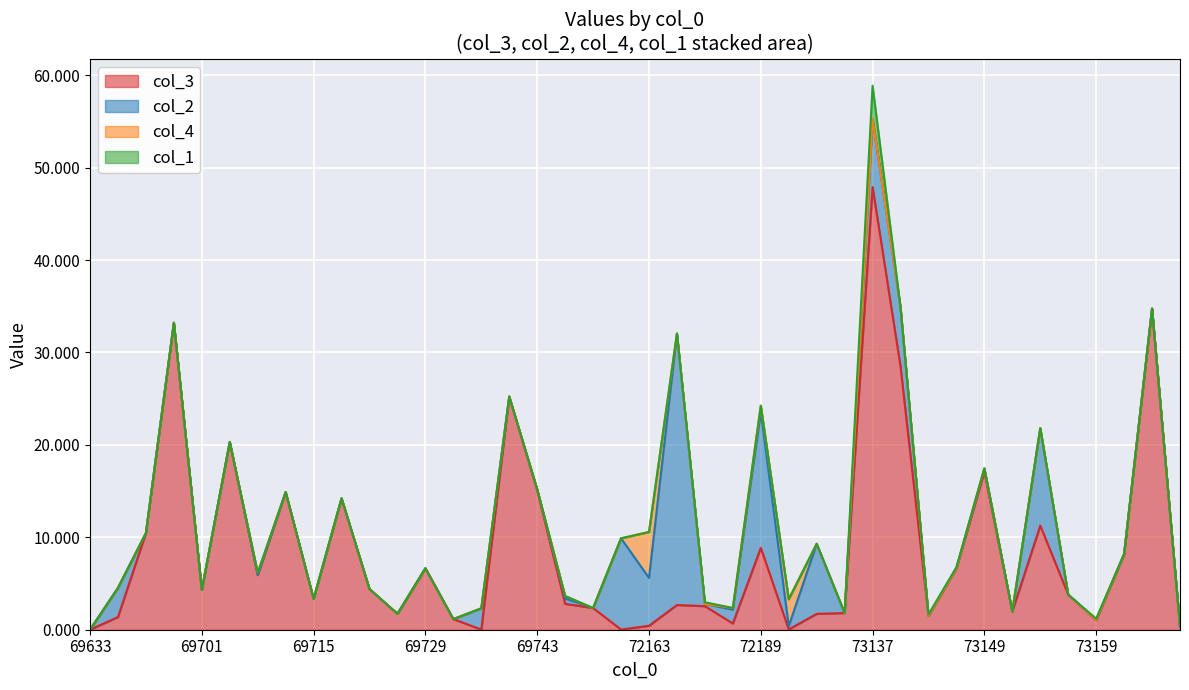

Which series has the largest total across all categories?

col_3